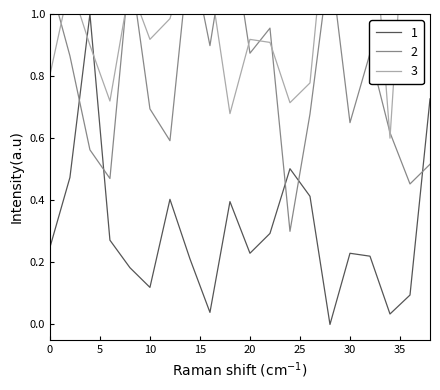

In 1, how many points are lower than both neighbors (excluding endpoints)?

5